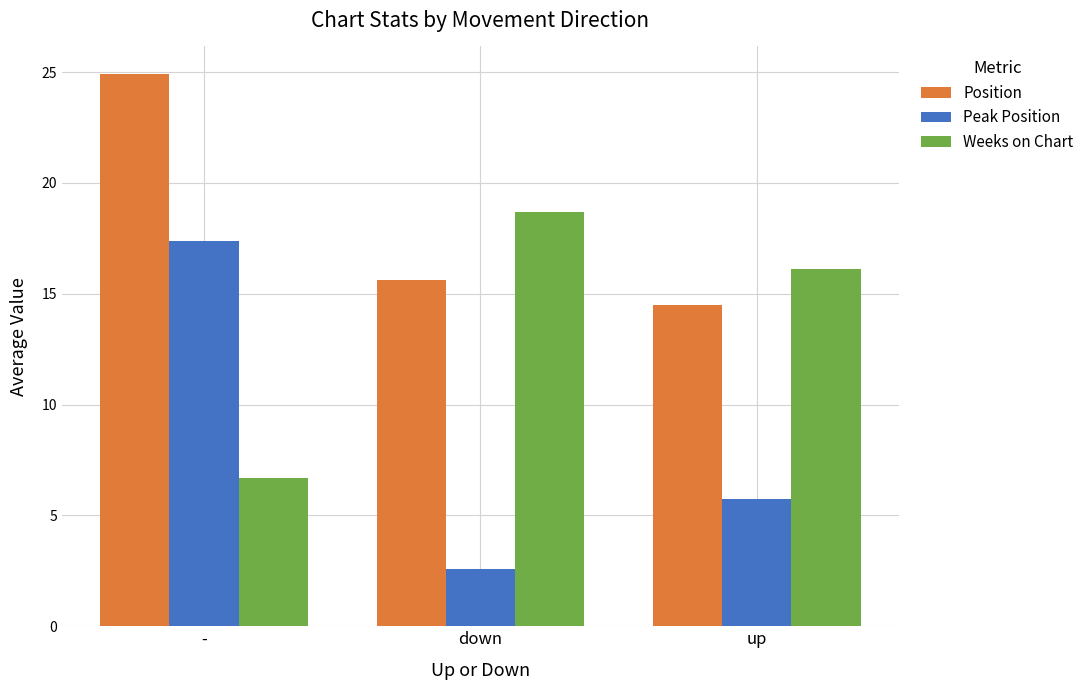

At -, list the series in order from largest to smallest.

Position, Peak Position, Weeks on Chart